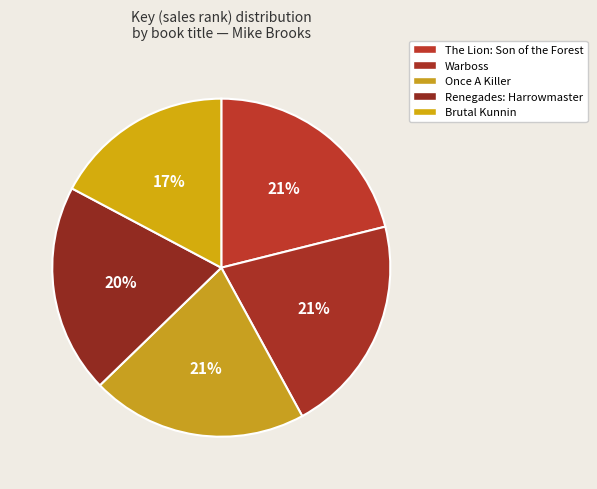

What percentage is the Once A Killer slice, to the nearest percent?

21%